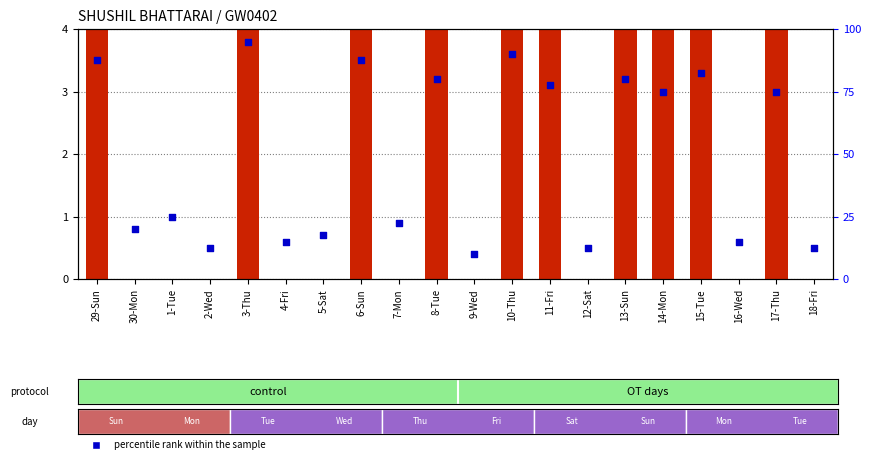

Which series contains the lowest Y value?

count